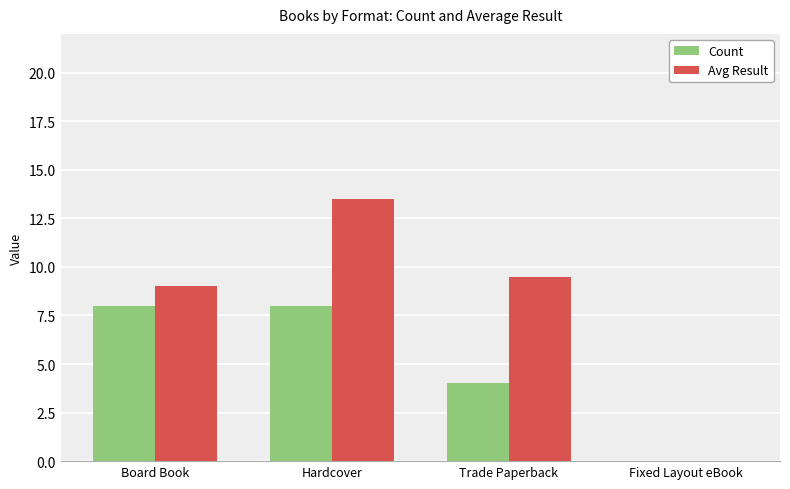

What is the sum of the Avg Result values at Fixed Layout eBook and Board Book?

9.0